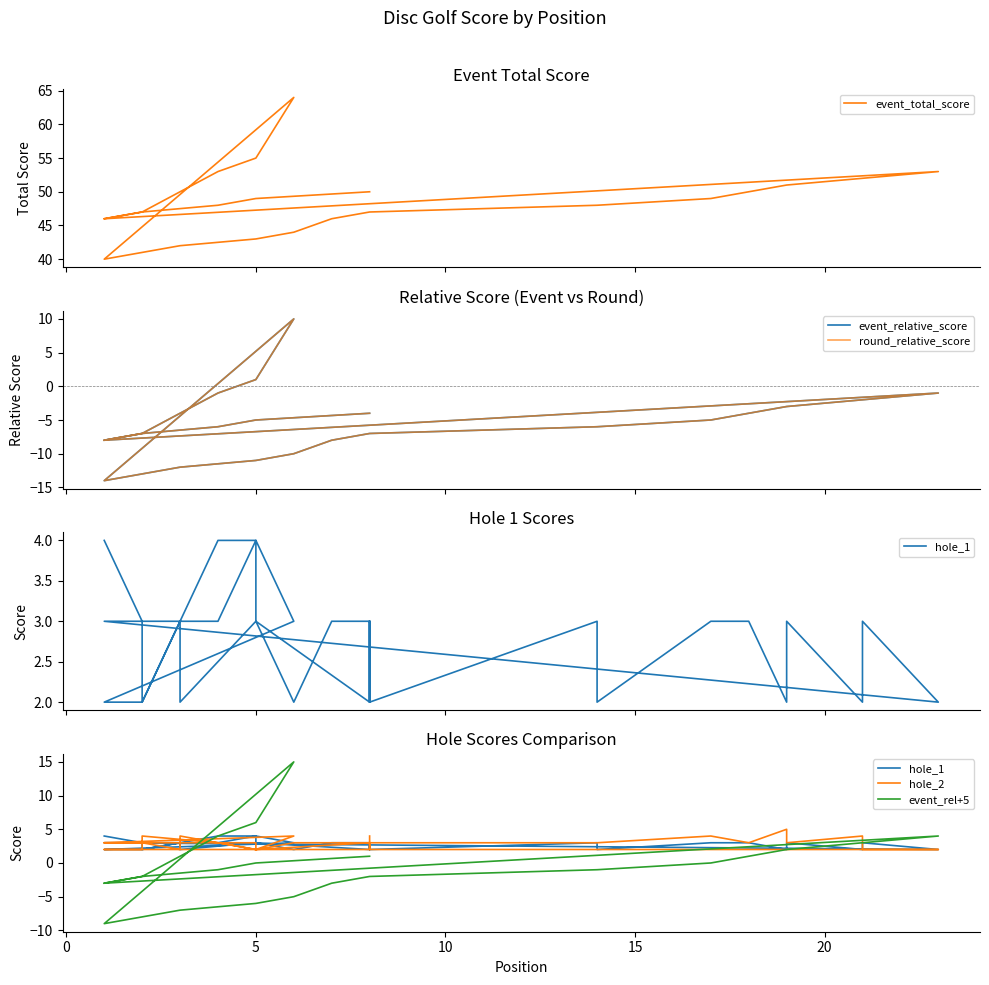

List the series in order of their peak value, highest first.

event_total_score, event_rel+5, event_relative_score, round_relative_score, hole_2, hole_1